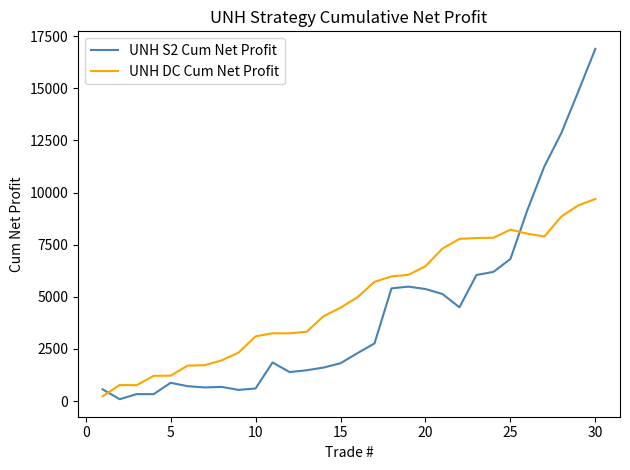

What is the maximum value shown in the chart?

16891